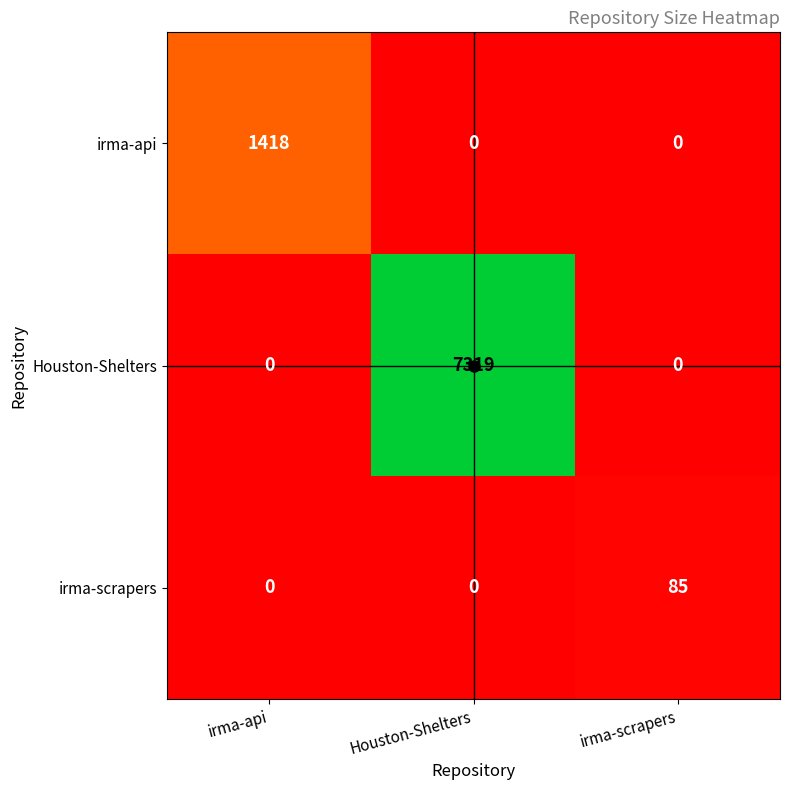

What is the average value of the Houston-Shelters series?

2440